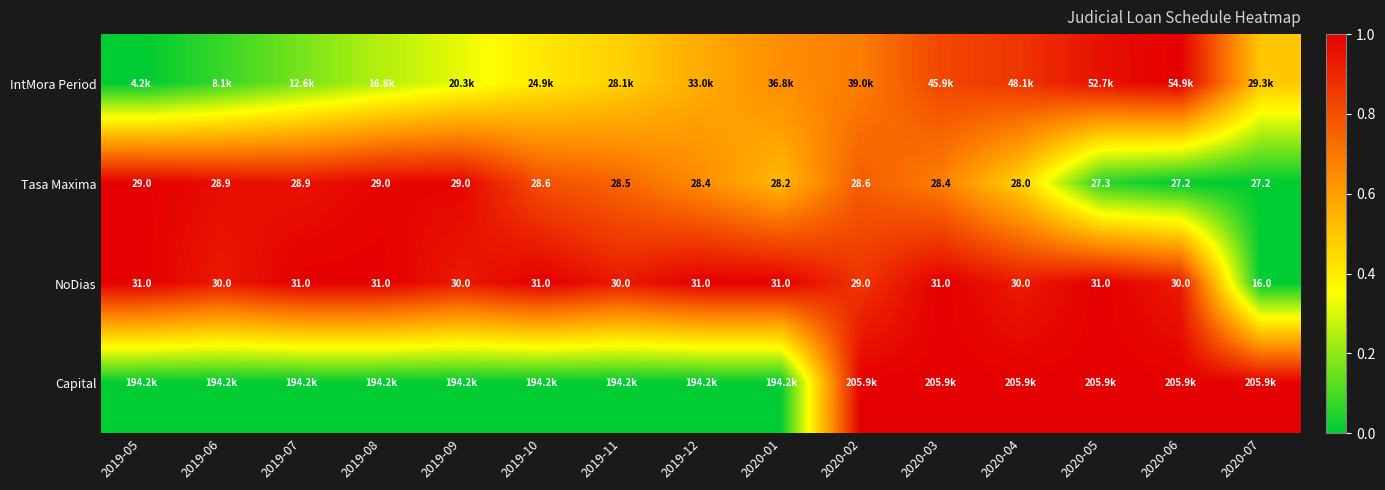

At which label is IntMora Period closest to 0?

2019-05